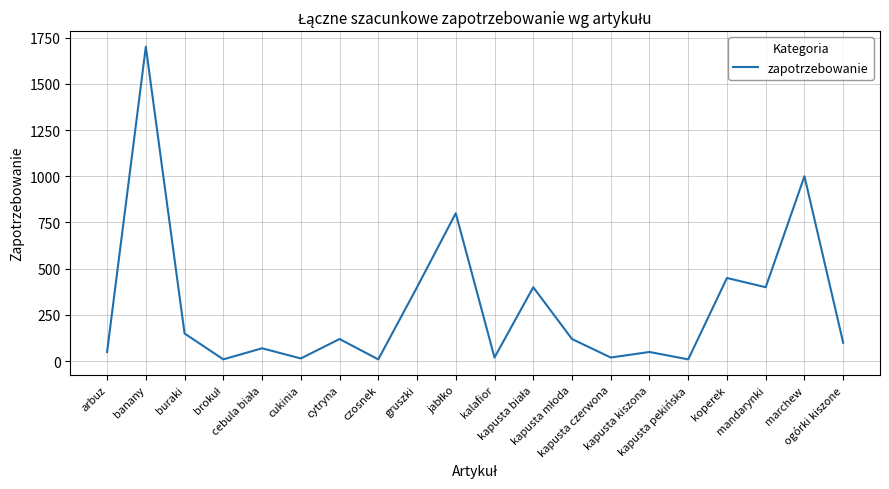

Between mandarynki and cukinia, which is larger?

mandarynki